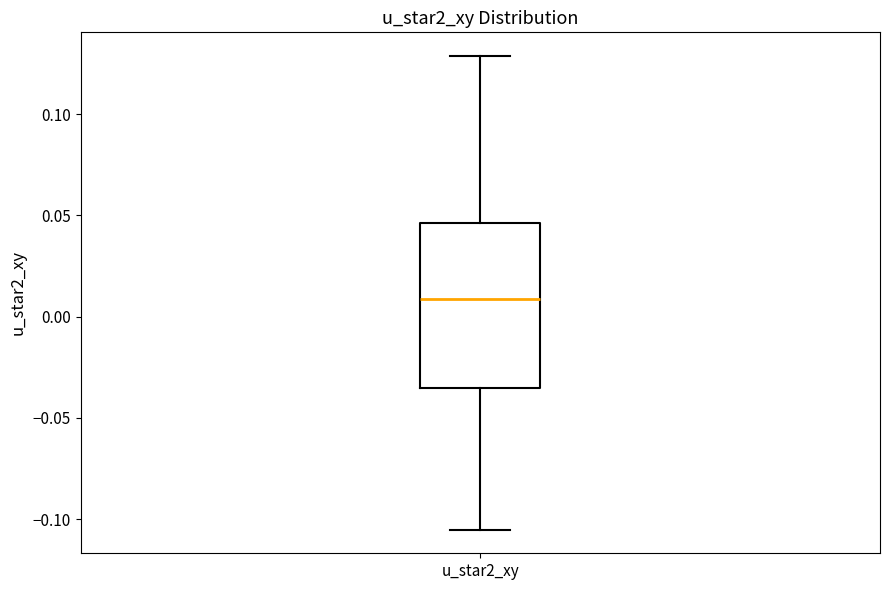

Where does the upper whisker of the box for u_star2_xy end on the y-axis? The values are not printed on the chart, so give them approximately, as read against the axis.

0.130